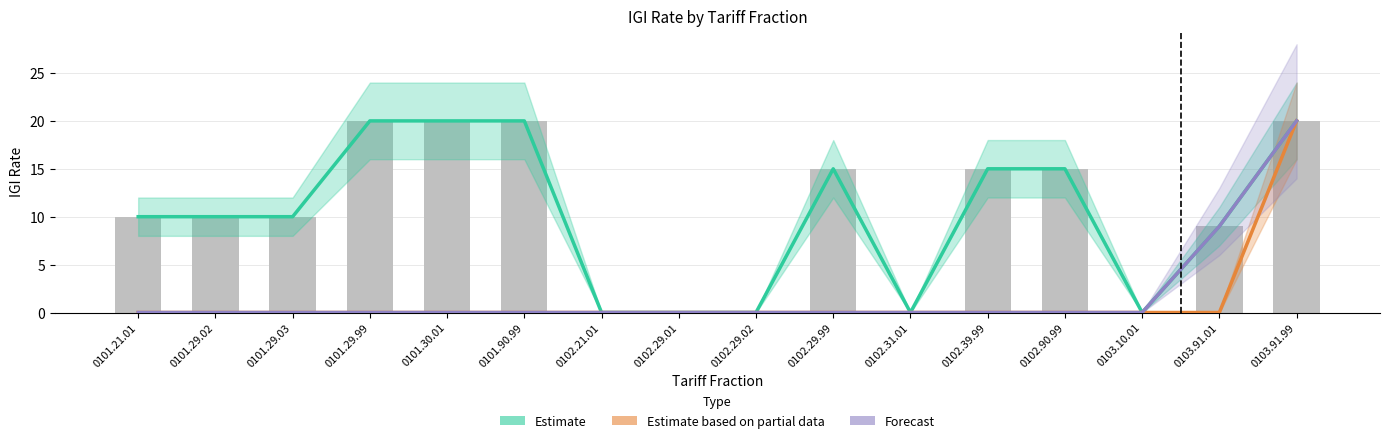

Which series has the largest total across all categories?

Estimate